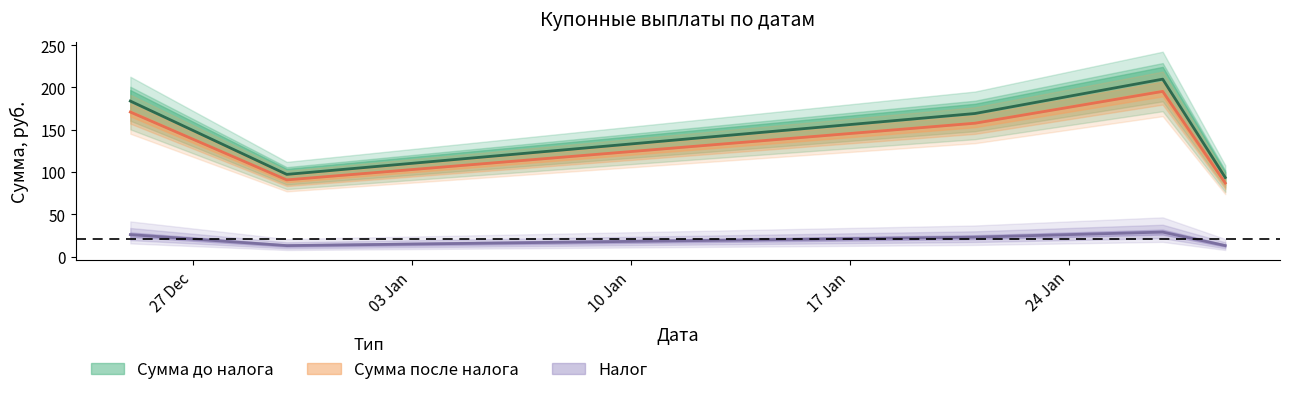

Reading left to right, extract all data points from this chart.

Сумма до налога: 2024-12-25=183.9	2024-12-30=97.2	2025-01-21=169.2	2025-01-27=209.9	2025-01-29=93.5
Сумма после налога: 2024-12-25=170.9	2024-12-30=90.7	2025-01-21=157.8	2025-01-27=195.4	2025-01-29=87.0
Налог: 2024-12-25=26.0	2024-12-30=13.0	2025-01-21=23.0	2025-01-27=29.0	2025-01-29=13.0